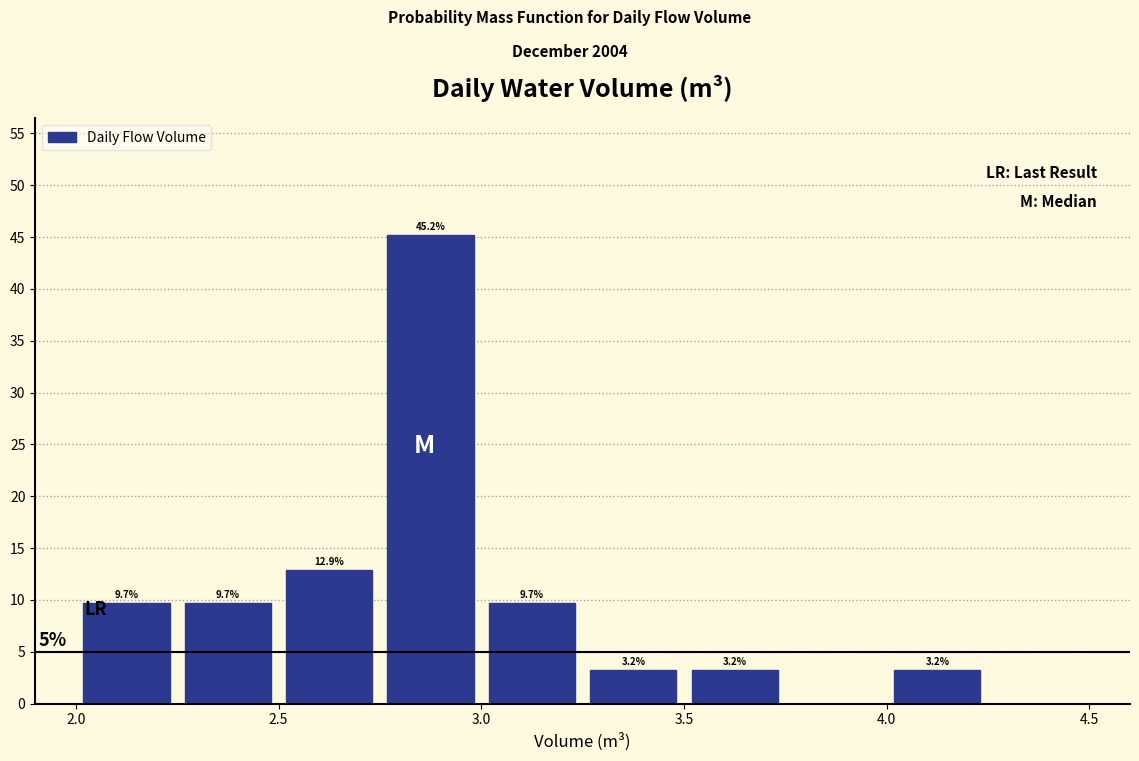

Over which range of the x-axis is the bar tallest?

2.75 to 3.00